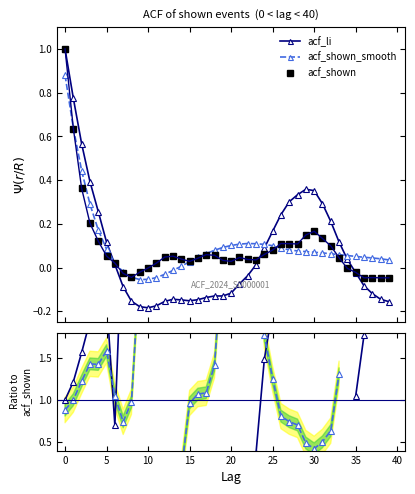

True or false: acf_shown_smooth has more than 0 interior local peaks.

True